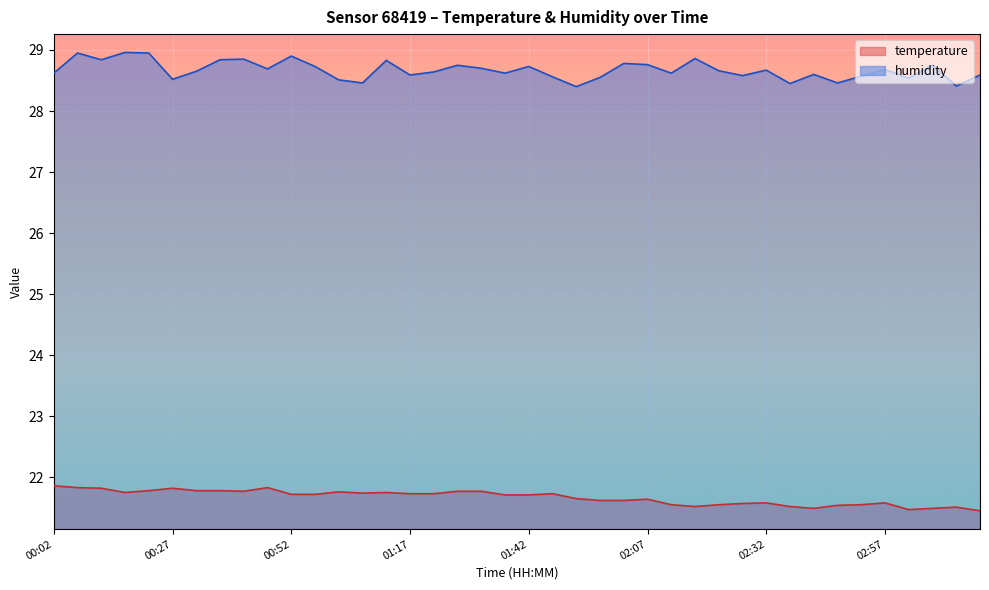

True or false: temperature and humidity cross at least once.

False